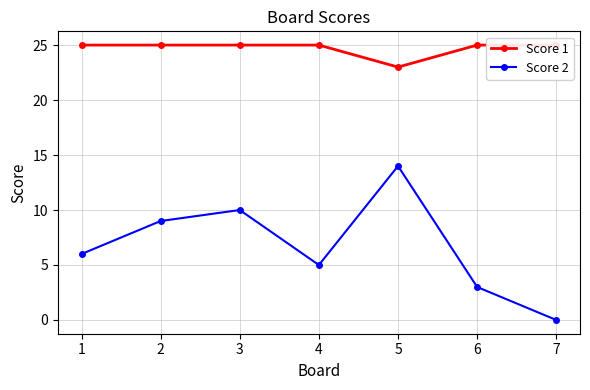

The value of Score 1 at 6 is 25. True or false?

True